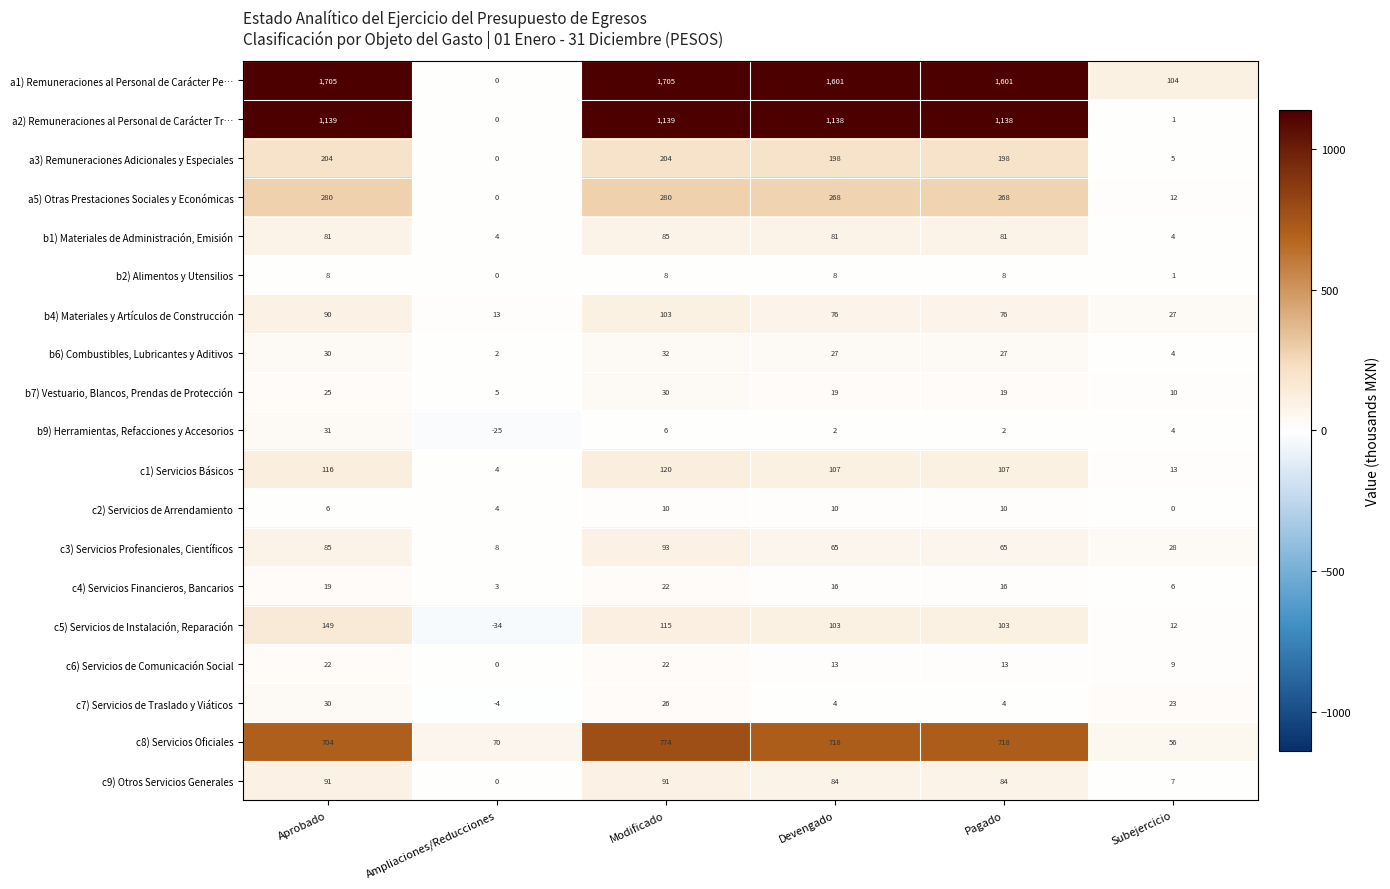

Which category has the lowest value across all series?

Ampliaciones/Reducciones